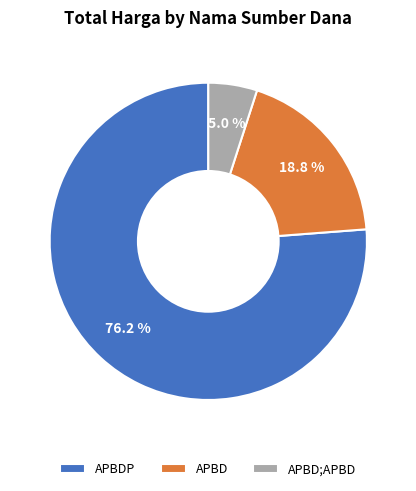

Is there a majority slice in this chart?

Yes